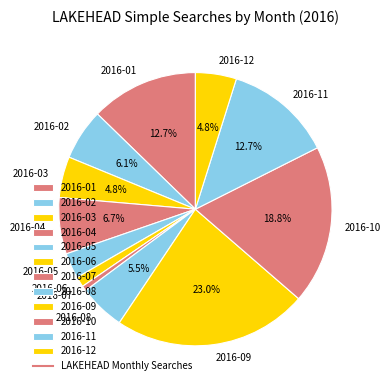

Which slice is the smallest?

2016-07